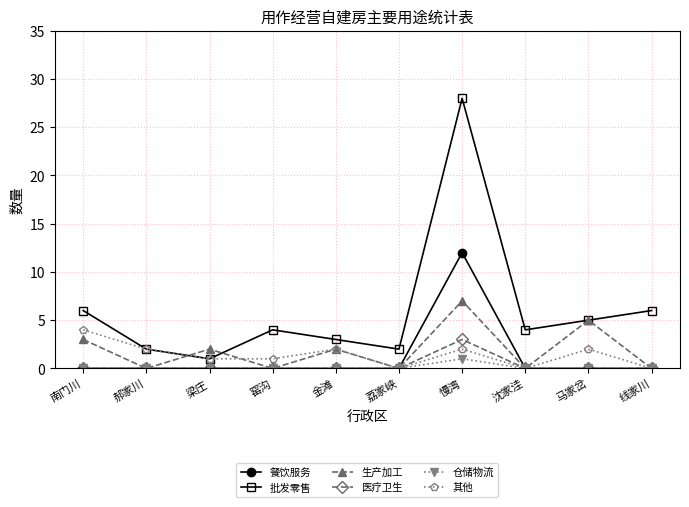

True or false: 餐饮服务 and 批发零售 cross at least once.

False